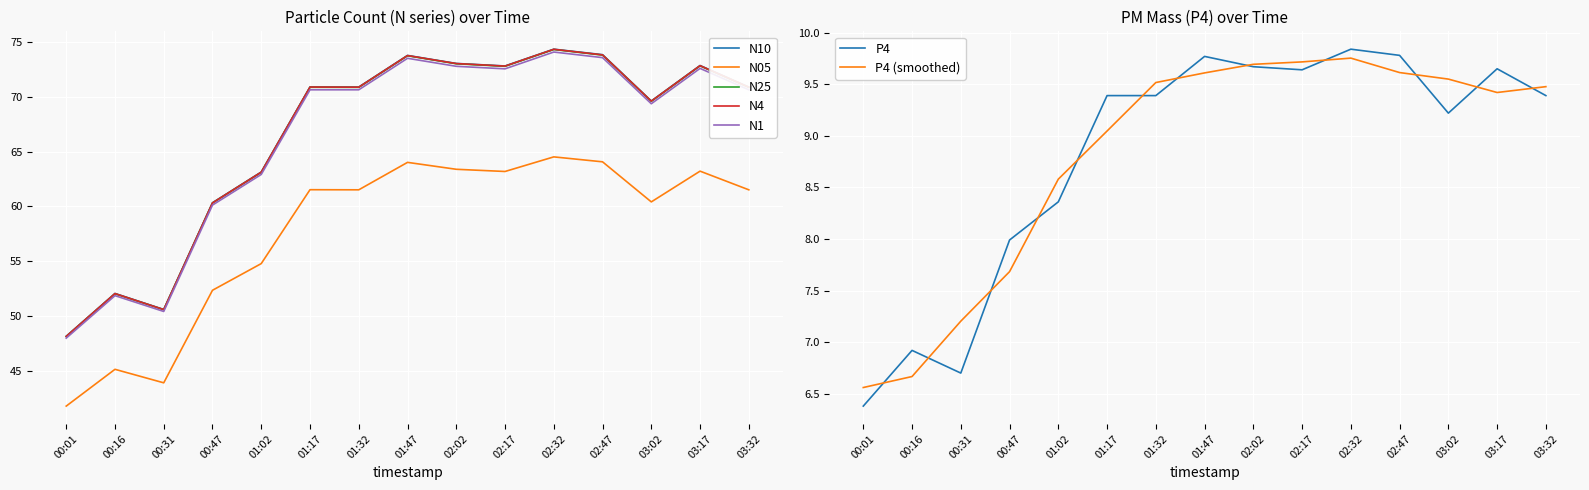

True or false: N1 and N25 intersect in this chart.

False